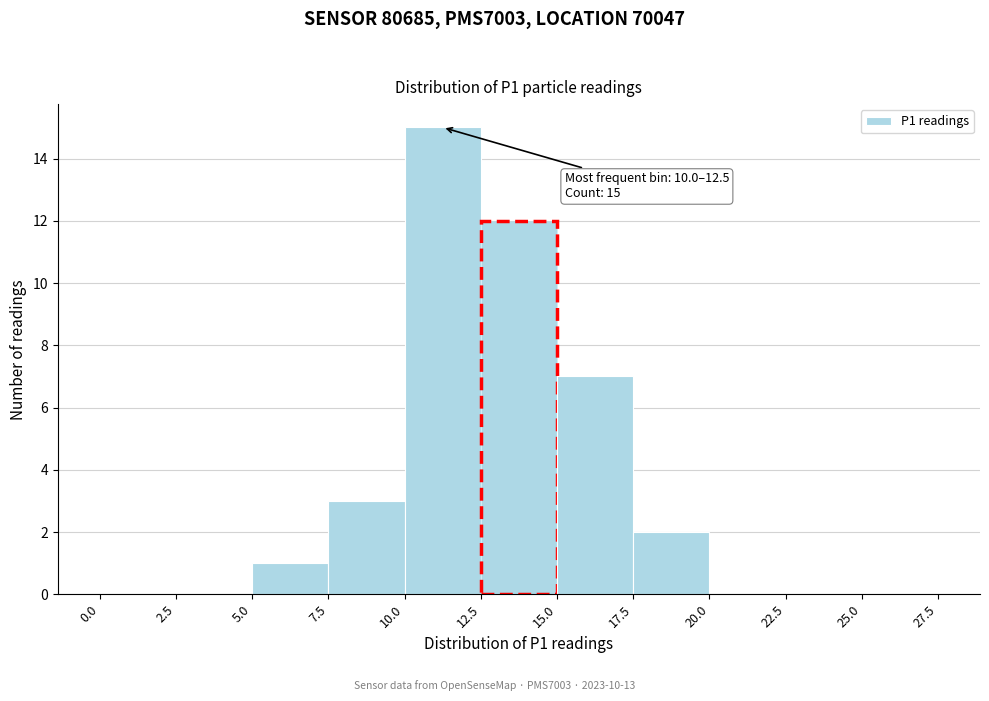

Over which range of the x-axis is the bar tallest?

10.0 to 12.5